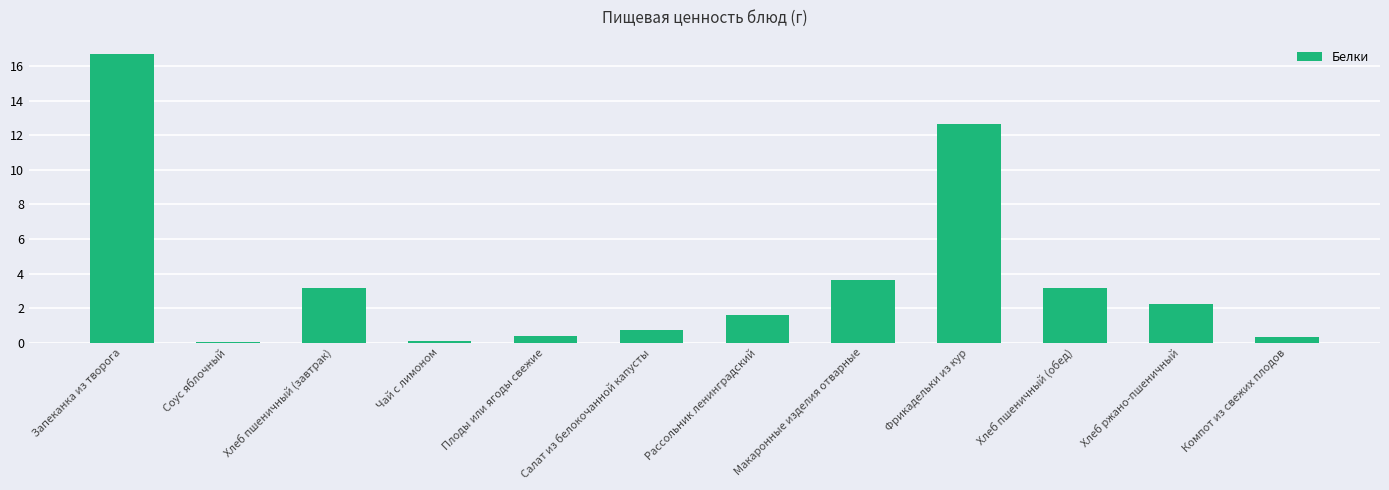

Which label corresponds to the largest value in the chart?

Запеканка из творога